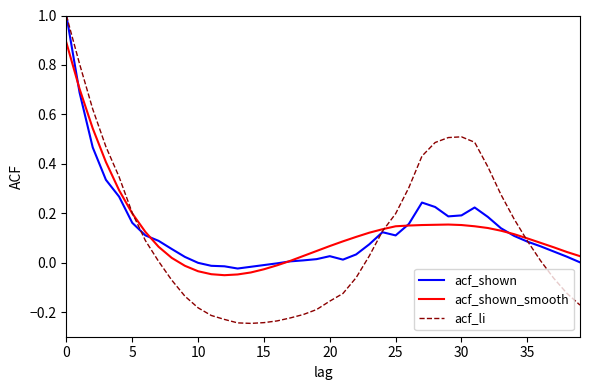

Does the chart display data point markers on the line(s)?

No